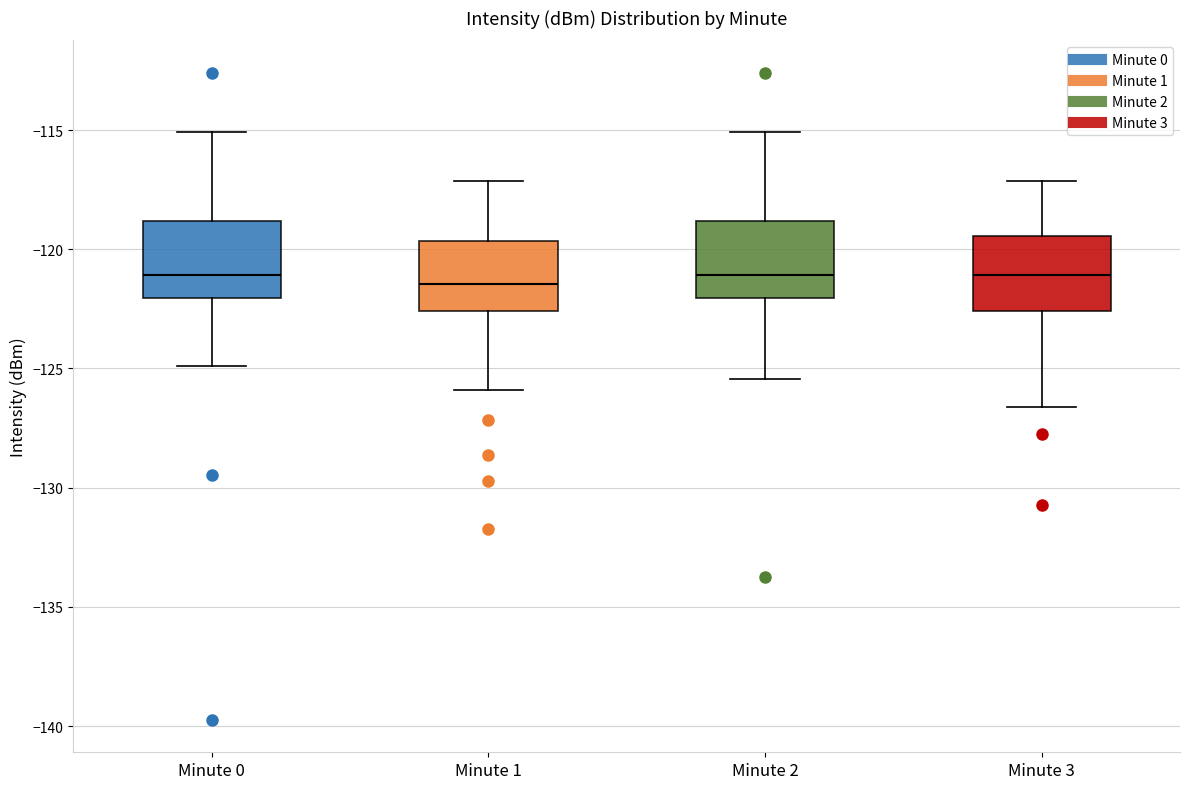

Reading left to right, transcribe this box plot: for each box, give where its median line is, the range the box spans, and where its two whiskers end, as read against the y-axis. The values are not printed on the chart, so give them approximately, as read against the axis.

Minute 0: median -121.0, box -122.0 to -119.0, whiskers -125.0 to -115.0
Minute 1: median -121.5, box -122.5 to -119.5, whiskers -126.0 to -117.0
Minute 2: median -121.0, box -122.0 to -119.0, whiskers -125.5 to -115.0
Minute 3: median -121.0, box -122.5 to -119.5, whiskers -126.5 to -117.0